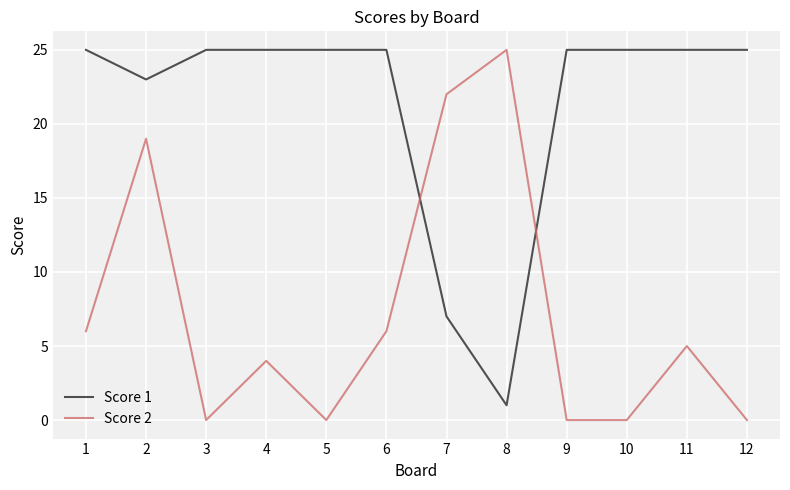

What is the sum of the Score 1 values at 11 and 8?

26